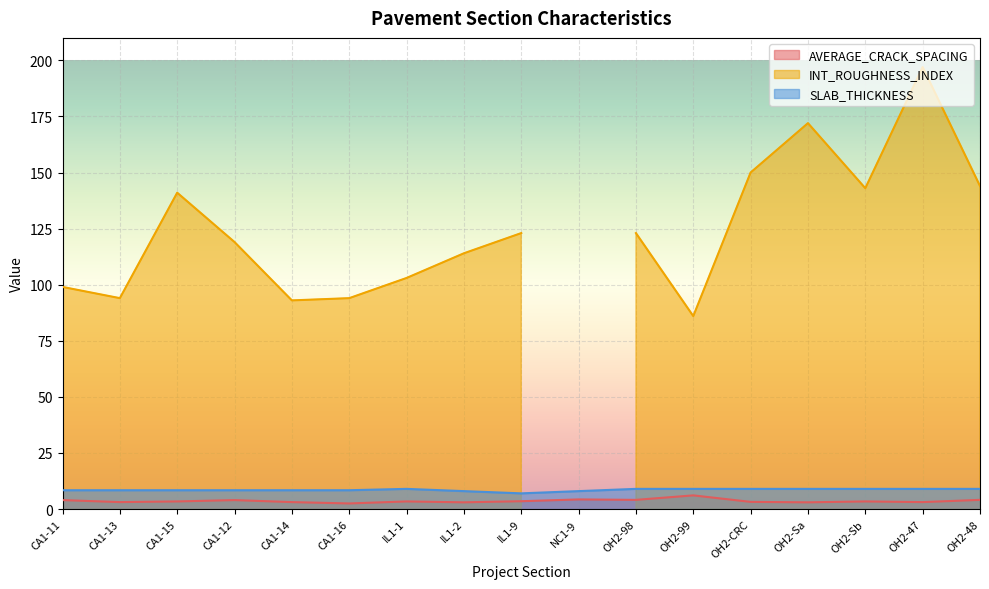

How many values in the SLAB_THICKNESS series exceed 8?

14